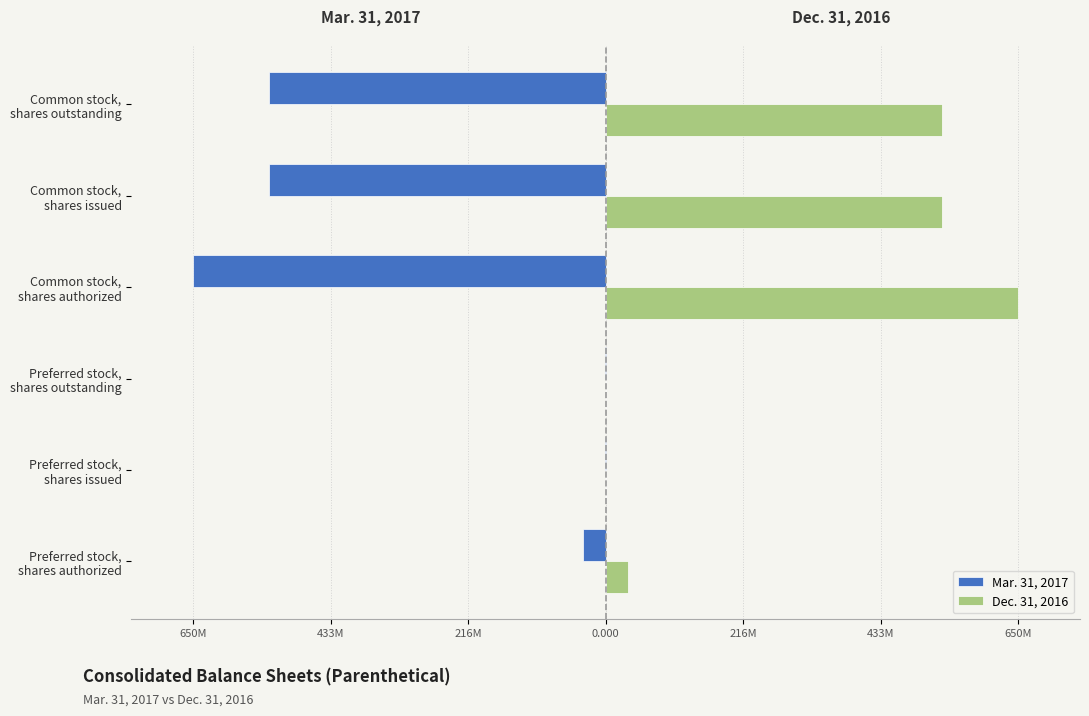

What are all the series names shown in the legend?

Mar. 31, 2017, Dec. 31, 2016